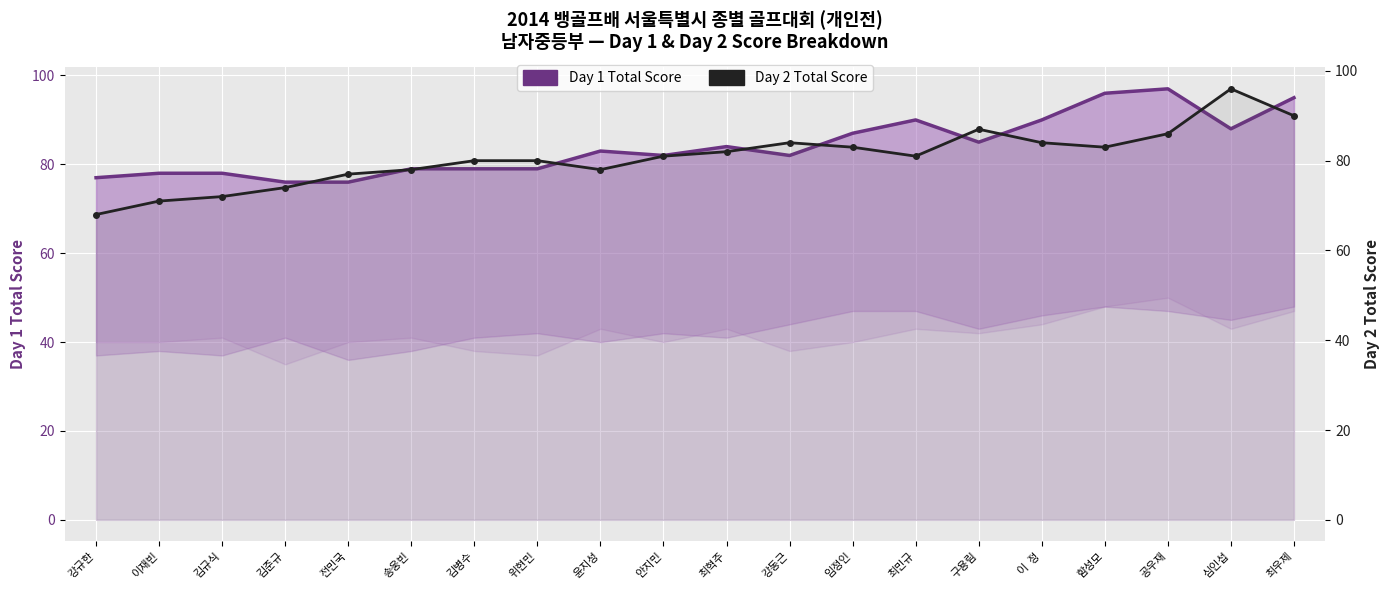

Rank the series at 김병수 from lowest to highest value.

Day 1 Total Score, Day 2 Total Score